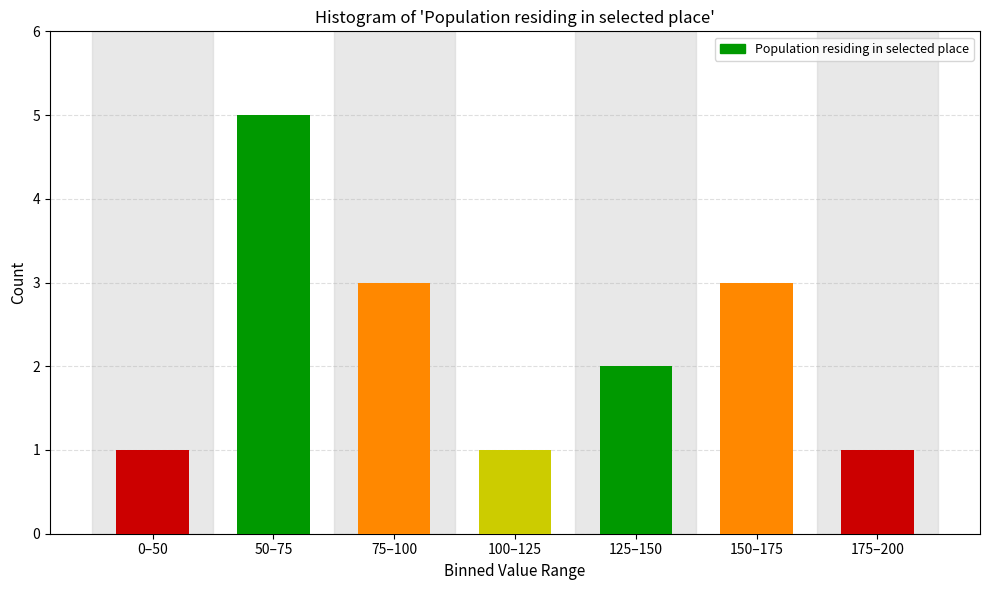

Reading left to right, transcribe all the data shown in this chart.

1	5	3	1	2	3	1